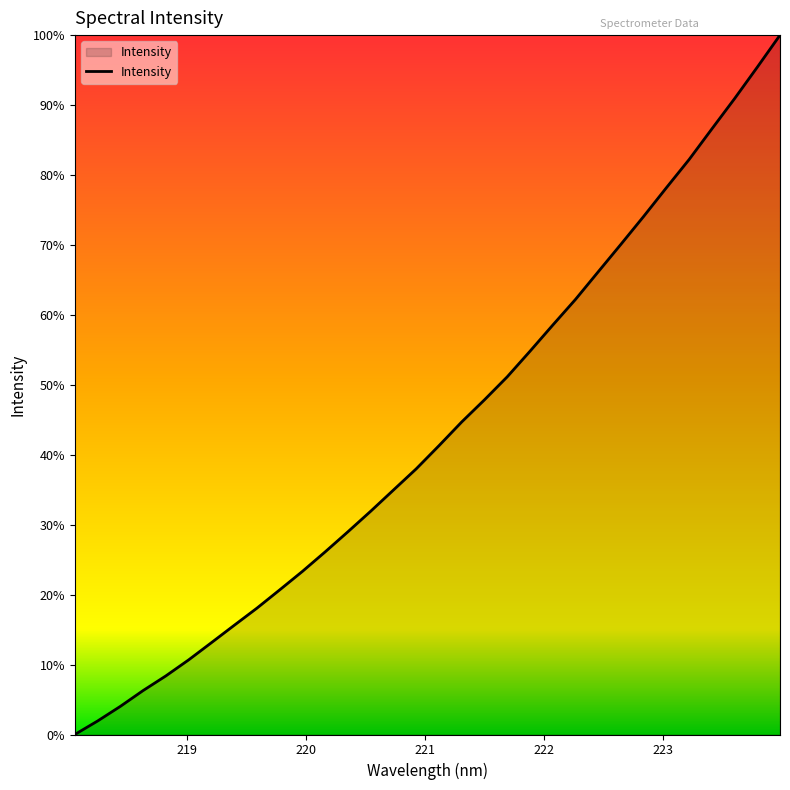

Is this an area chart (filled region under the line)?

Yes